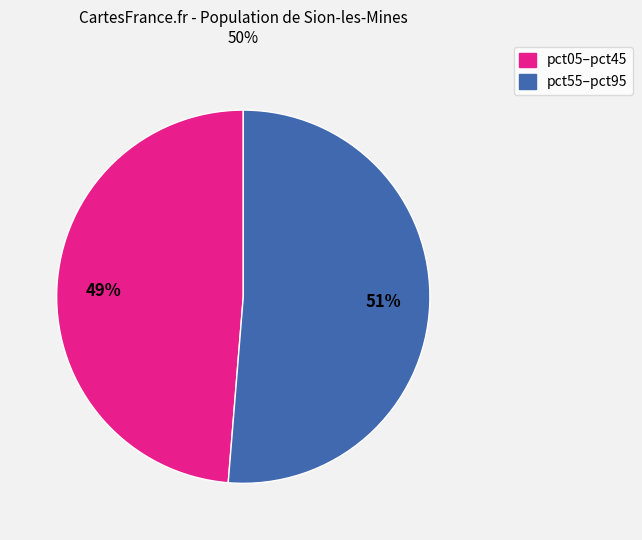

To the nearest percent, what is the average slice percentage?

50%